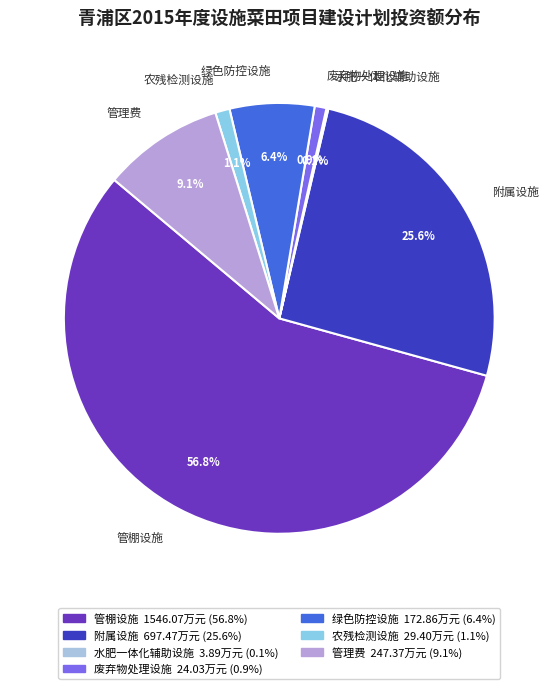

What percentage is the 管理费 slice, to the nearest percent?

9%